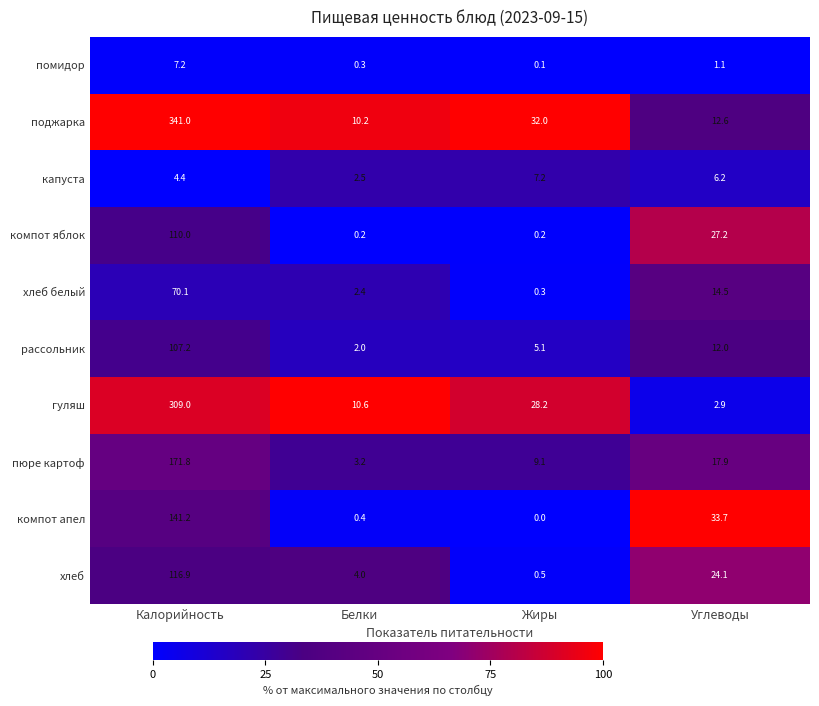

What is the difference between the highest and lowest values at Углеводы?

32.6